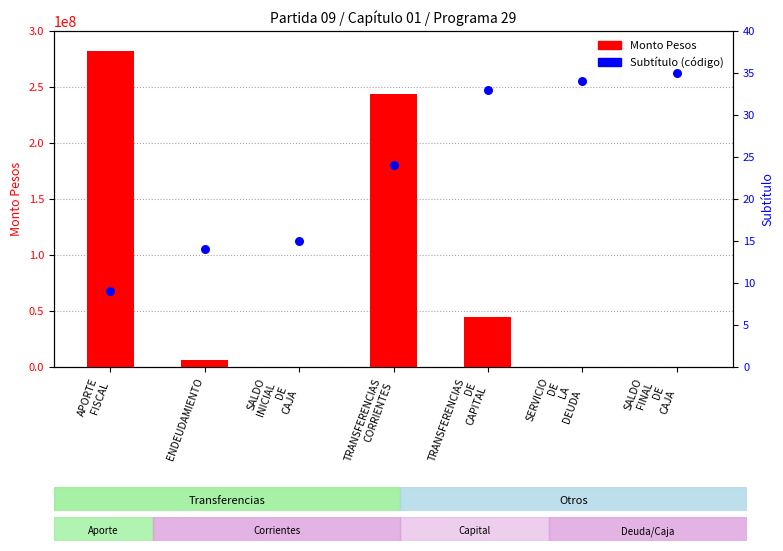

Which series contains the highest Y value?

Monto Pesos